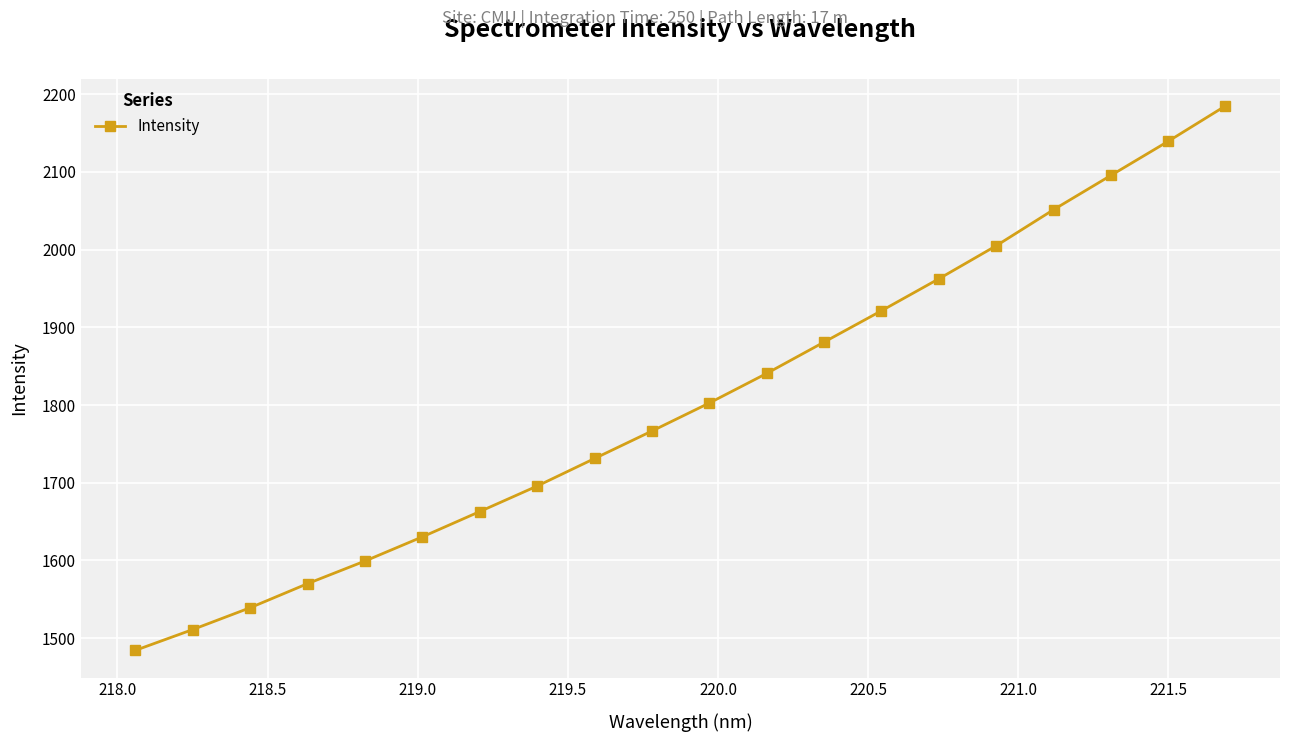

What is the average value?

1803.7